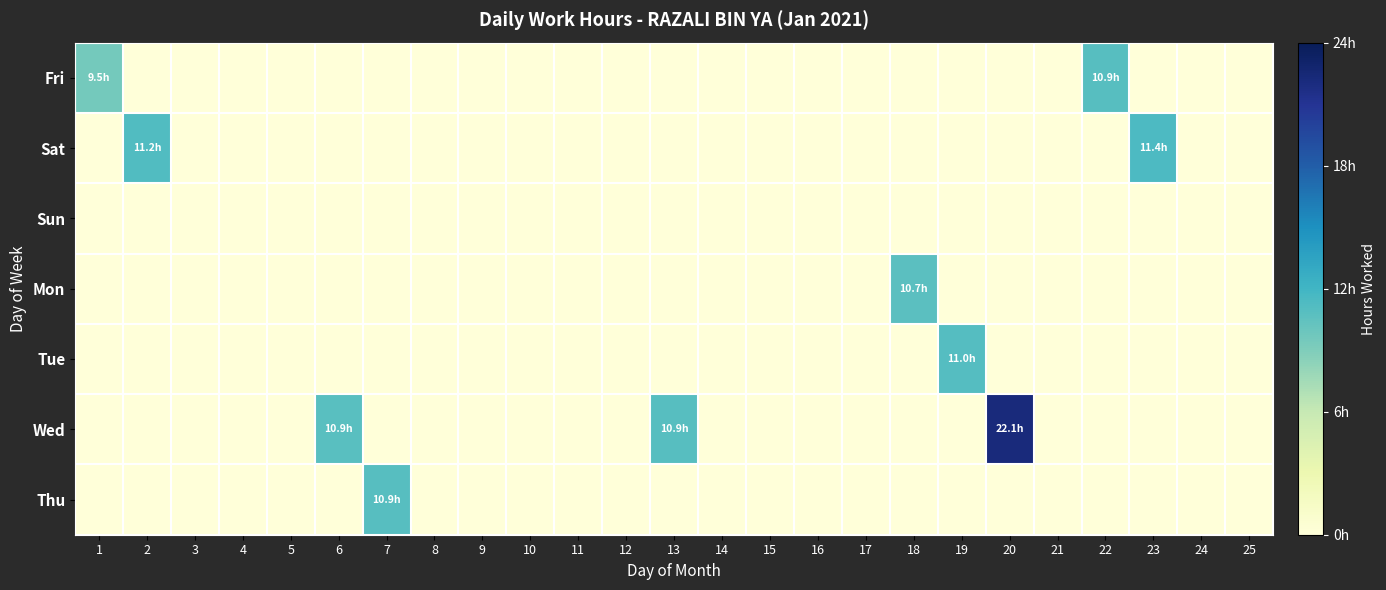

Reading right to left, what are all the values shown in this chart?

Fri: 25=0.0	24=0.0	23=0.0	22=10.9	21=0.0	20=0.0	19=0.0	18=0.0	17=0.0	16=0.0	15=0.0	14=0.0	13=0.0	12=0.0	11=0.0	10=0.0	9=0.0	8=0.0	7=0.0	6=0.0	5=0.0	4=0.0	3=0.0	2=0.0	1=9.5
Sat: 25=0.0	24=0.0	23=11.4	22=0.0	21=0.0	20=0.0	19=0.0	18=0.0	17=0.0	16=0.0	15=0.0	14=0.0	13=0.0	12=0.0	11=0.0	10=0.0	9=0.0	8=0.0	7=0.0	6=0.0	5=0.0	4=0.0	3=0.0	2=11.2	1=0.0
Sun: 25=0.0	24=0.0	23=0.0	22=0.0	21=0.0	20=0.0	19=0.0	18=0.0	17=0.0	16=0.0	15=0.0	14=0.0	13=0.0	12=0.0	11=0.0	10=0.0	9=0.0	8=0.0	7=0.0	6=0.0	5=0.0	4=0.0	3=0.0	2=0.0	1=0.0
Mon: 25=0.0	24=0.0	23=0.0	22=0.0	21=0.0	20=0.0	19=0.0	18=10.7	17=0.0	16=0.0	15=0.0	14=0.0	13=0.0	12=0.0	11=0.0	10=0.0	9=0.0	8=0.0	7=0.0	6=0.0	5=0.0	4=0.0	3=0.0	2=0.0	1=0.0
Tue: 25=0.0	24=0.0	23=0.0	22=0.0	21=0.0	20=0.0	19=11.0	18=0.0	17=0.0	16=0.0	15=0.0	14=0.0	13=0.0	12=0.0	11=0.0	10=0.0	9=0.0	8=0.0	7=0.0	6=0.0	5=0.0	4=0.0	3=0.0	2=0.0	1=0.0
Wed: 25=0.0	24=0.0	23=0.0	22=0.0	21=0.0	20=22.1	19=0.0	18=0.0	17=0.0	16=0.0	15=0.0	14=0.0	13=10.9	12=0.0	11=0.0	10=0.0	9=0.0	8=0.0	7=0.0	6=10.9	5=0.0	4=0.0	3=0.0	2=0.0	1=0.0
Thu: 25=0.0	24=0.0	23=0.0	22=0.0	21=0.0	20=0.0	19=0.0	18=0.0	17=0.0	16=0.0	15=0.0	14=0.0	13=0.0	12=0.0	11=0.0	10=0.0	9=0.0	8=0.0	7=10.9	6=0.0	5=0.0	4=0.0	3=0.0	2=0.0	1=0.0